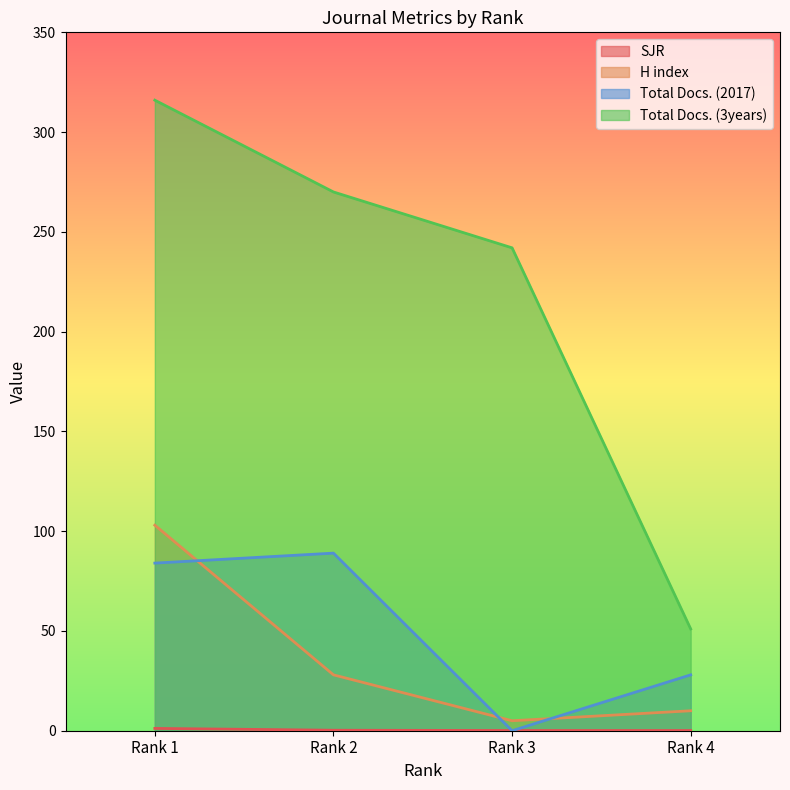

True or false: Total Docs. (2017) and SJR intersect in this chart.

True